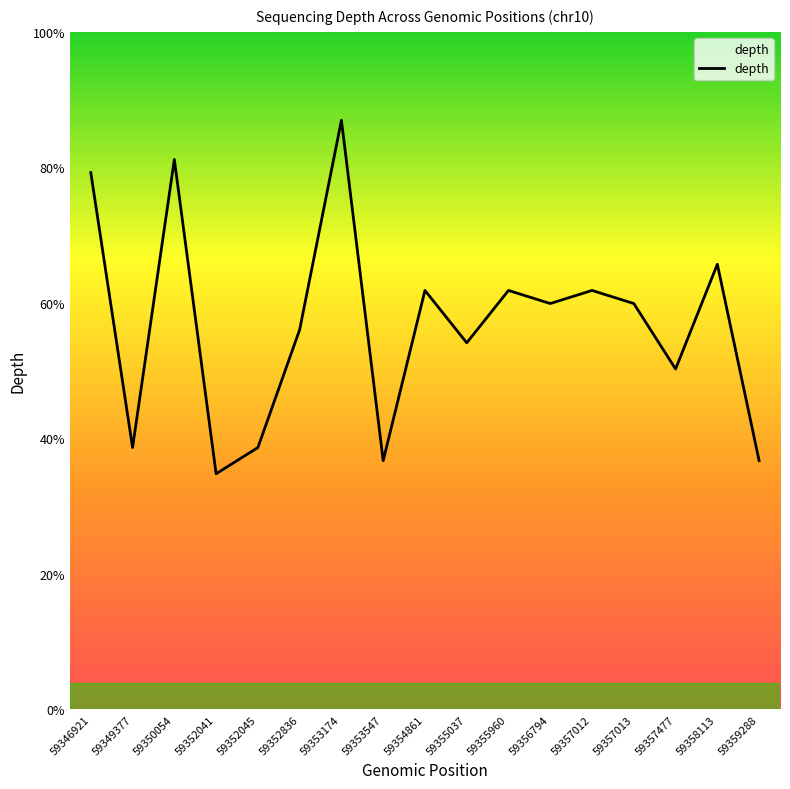

Does the chart display data point markers on the line(s)?

No